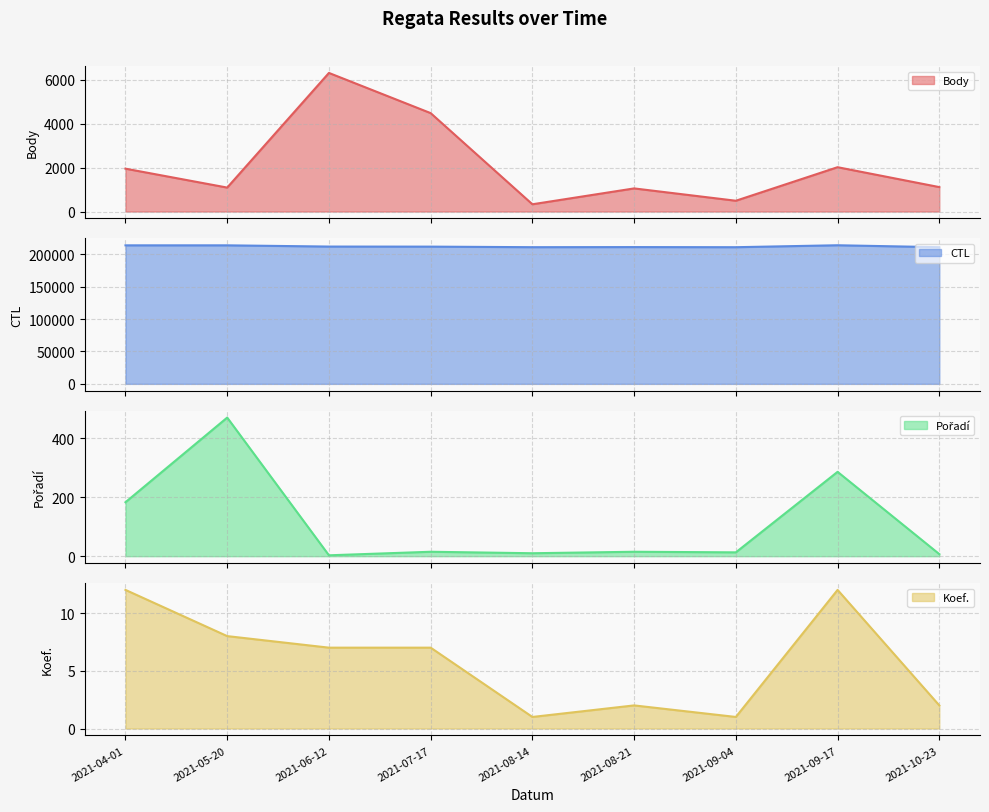

What is the total value across all series at 2021-05-20?

215588